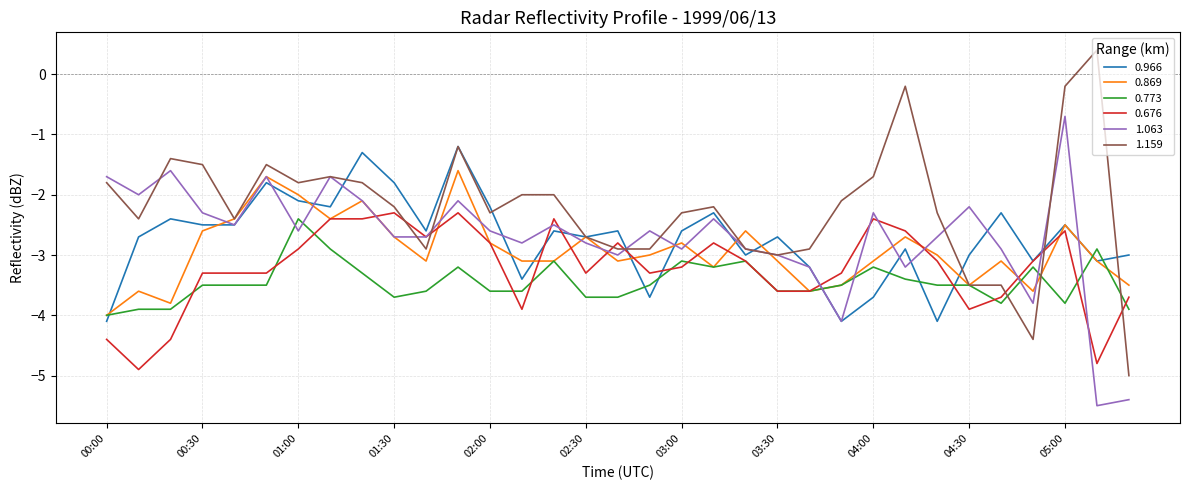

How many lines are shown in the chart?

6